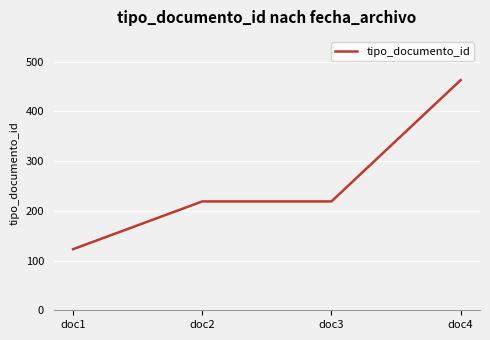

How many lines are shown in the chart?

1